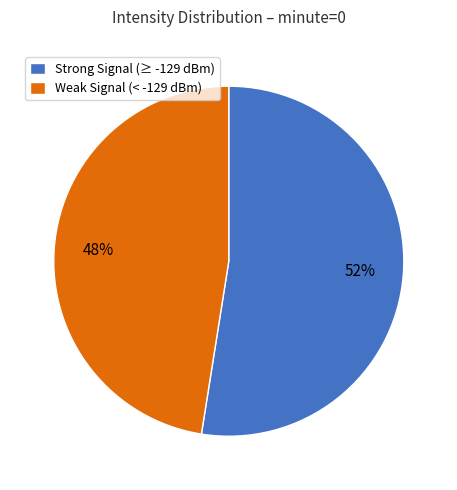

How many segments does this pie chart have?

2